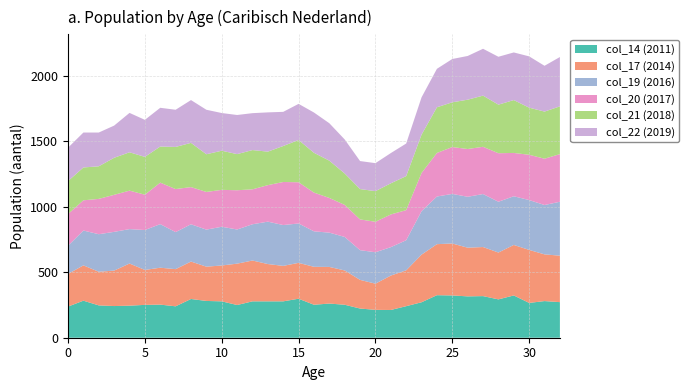

Reading left to right, list all the values displayed in this chart.

col_14 (2011): 238	283	247	242	245	251	253	240	296	281	278	250	278	278	278	298	252	261	252	223	213	212	241	271	325	323	316	318	293	323	266	280	272
col_17 (2014): 249	270	257	271	322	267	282	284	286	262	274	316	312	285	271	274	290	280	262	219	200	263	274	364	390	397	372	375	358	386	405	357	355
col_19 (2016): 216	266	287	296	263	305	333	283	285	283	296	261	277	324	312	301	271	262	256	227	240	217	230	332	364	379	389	405	388	372	381	377	412
col_20 (2017): 242	231	270	283	294	270	317	329	284	288	282	300	267	279	329	315	296	265	245	235	233	250	230	292	333	358	365	361	371	331	346	354	364
col_21 (2018): 252	251	249	283	293	289	276	322	338	288	299	276	300	256	275	323	304	285	240	232	234	238	260	293	349	342	377	391	371	404	360	360	365
col_22 (2019): 255	267	258	246	301	283	296	284	327	340	288	299	282	300	261	276	308	286	260	214	214	231	249	285	294	331	334	358	366	364	392	350	377